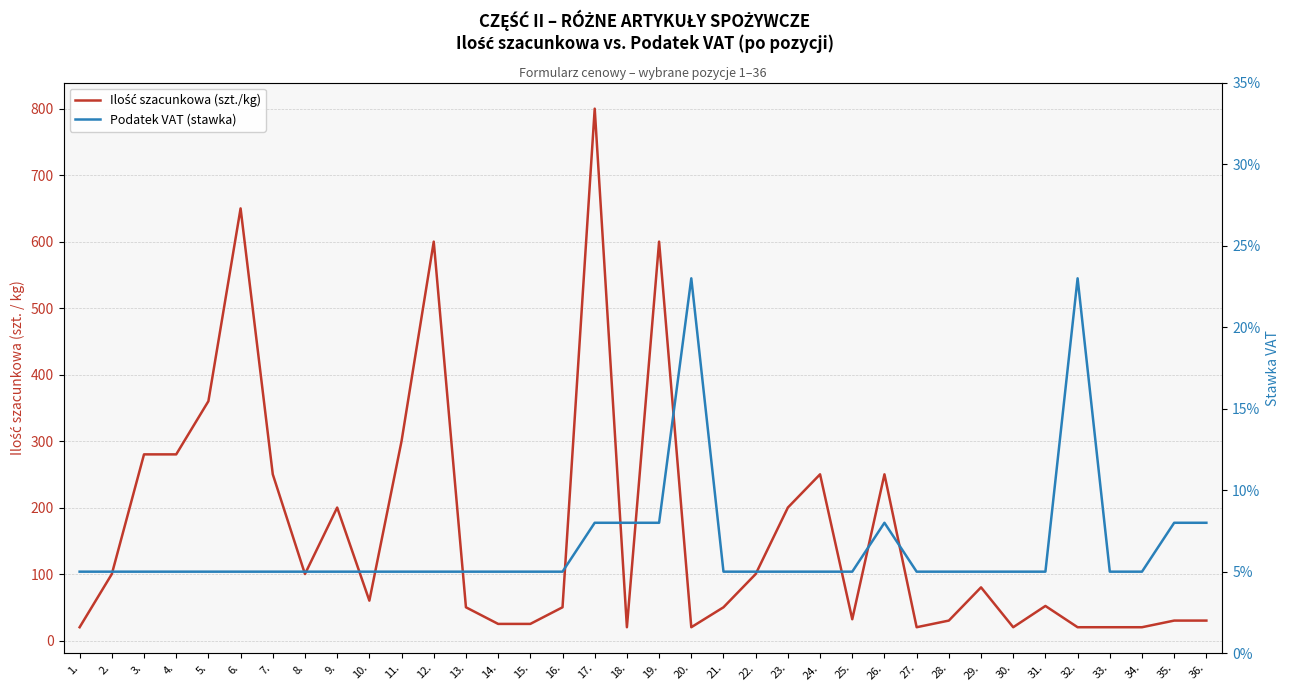

Is it true that Ilość szacunkowa (szt./kg) equals 32.0 at 25.?

True